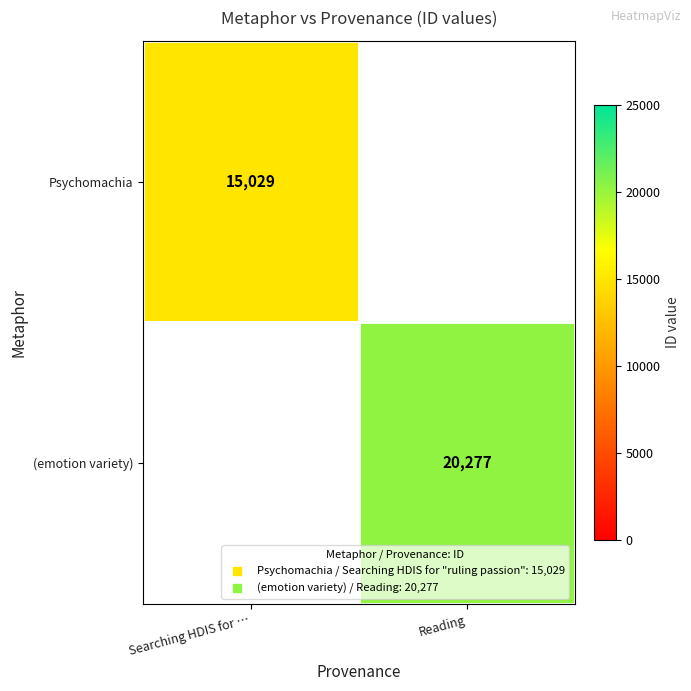

Which category has the lowest value in the row_0 series?

Searching HDIS for …